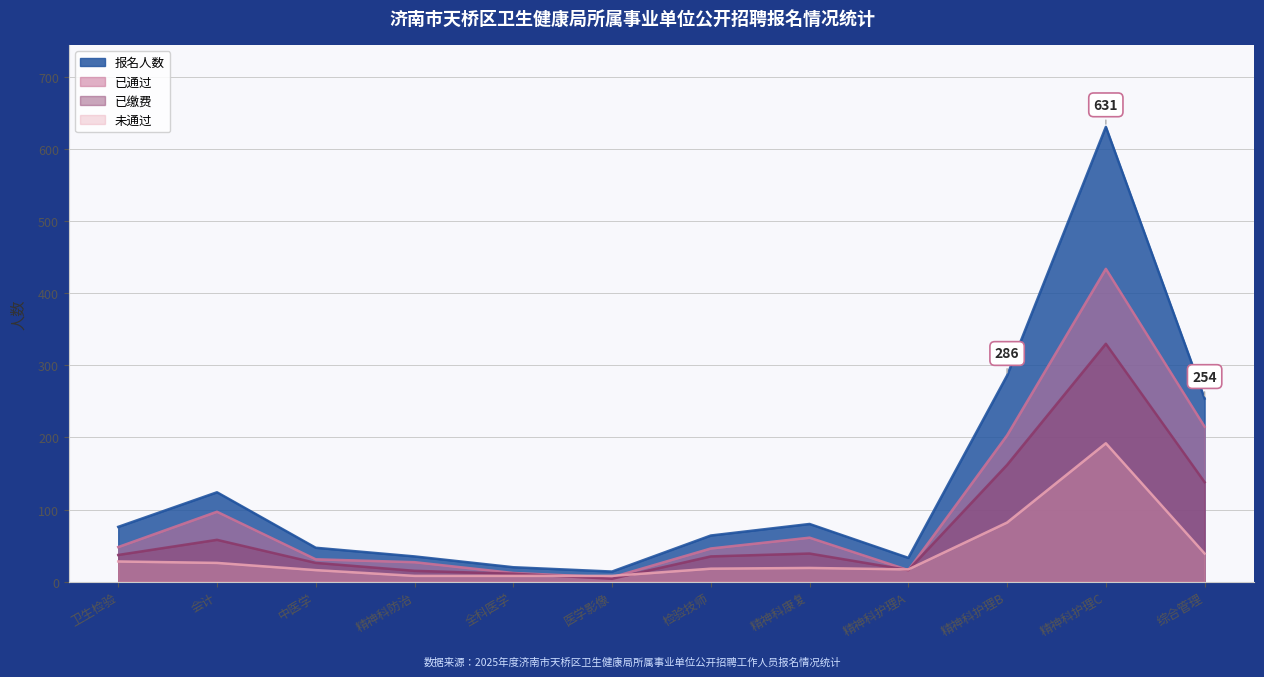

At which label is 未通过 closest to 100?

精神科护理B